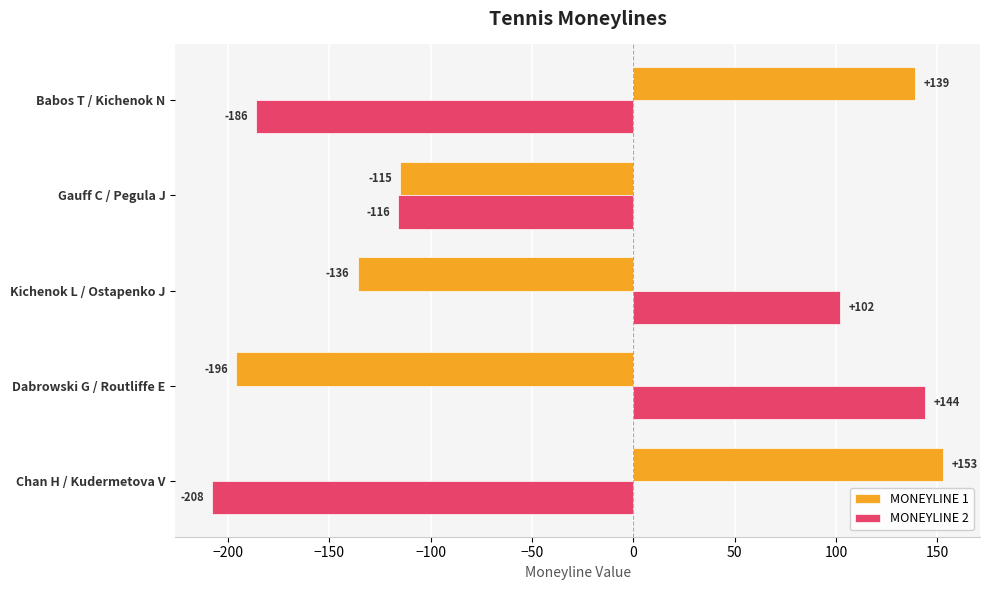

What is the total value across all series at Babos T / Kichenok N?

-47